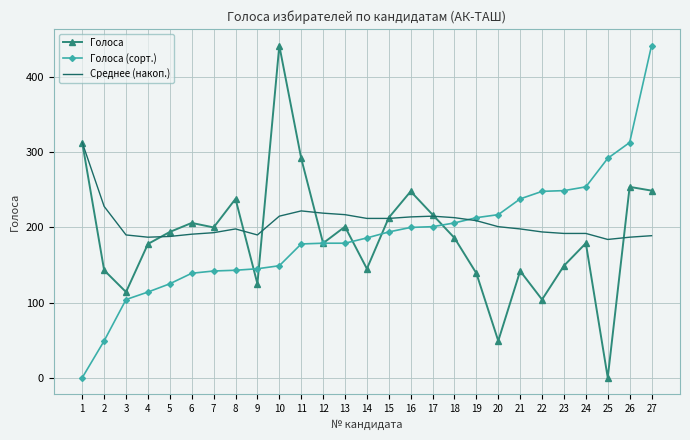

At which label does Голоса reach its peak?

10